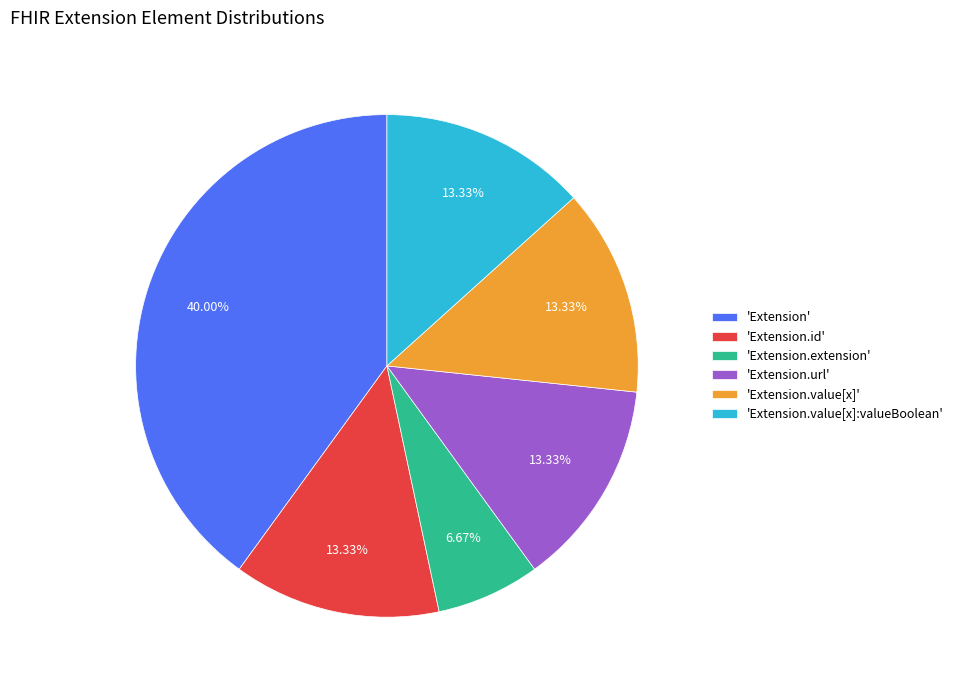

Count the number of slices in the pie.

6